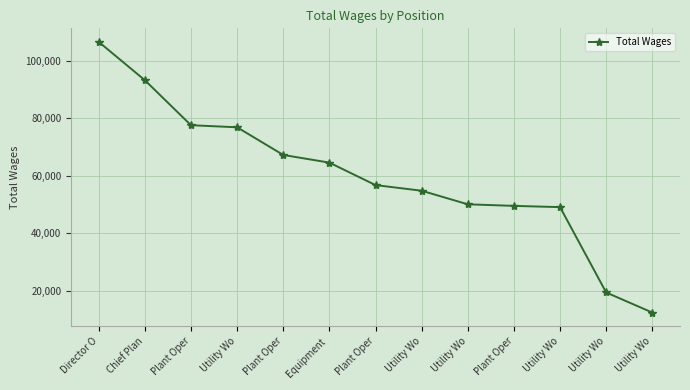

What is the sum of all values?

778399